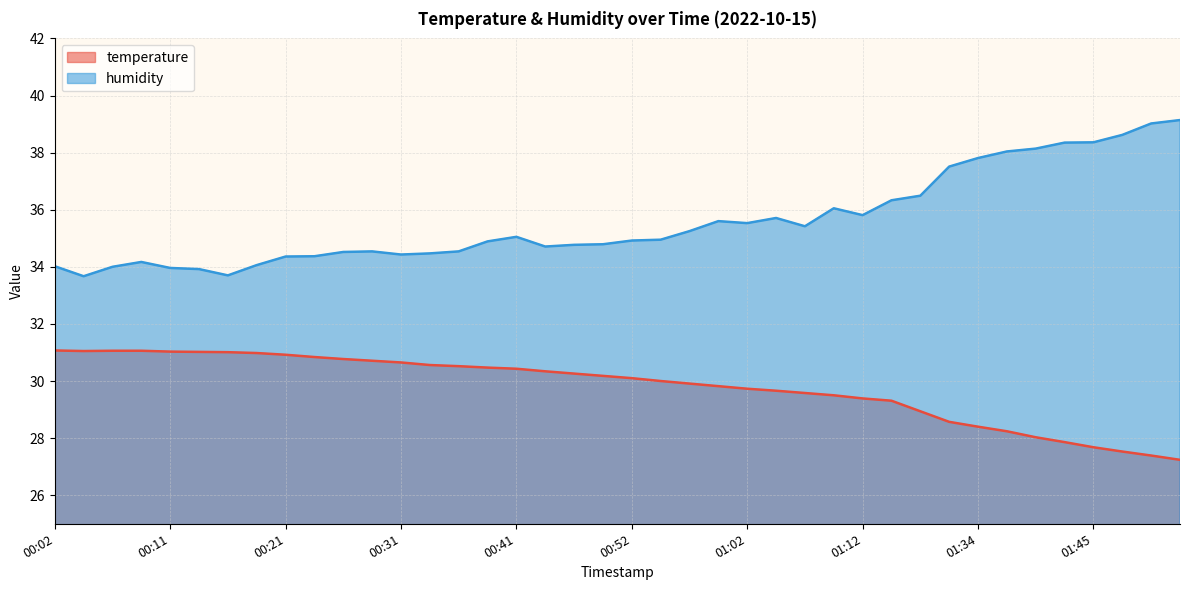

Which series changed the most between 01:04 and 01:12?

temperature